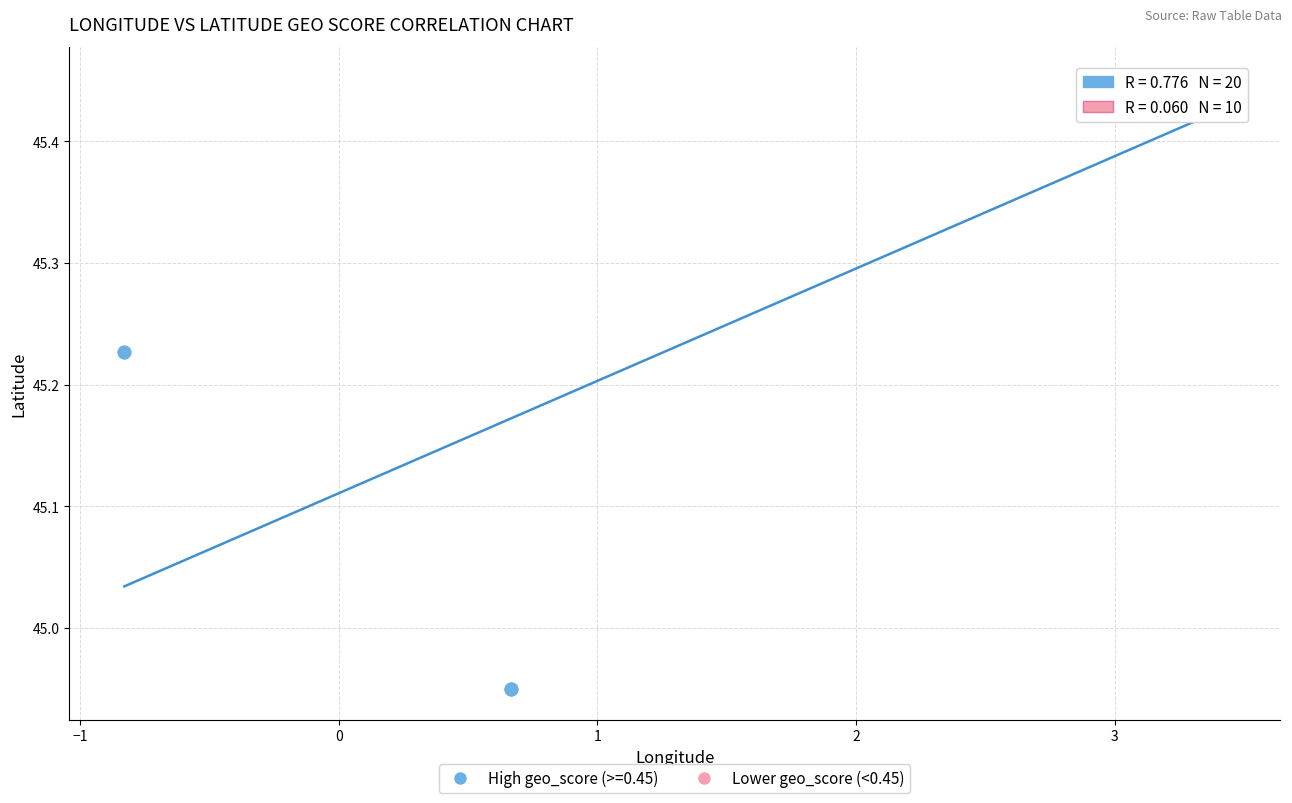

Which series reaches the minimum Y coordinate?

High geo_score (>=0.45)